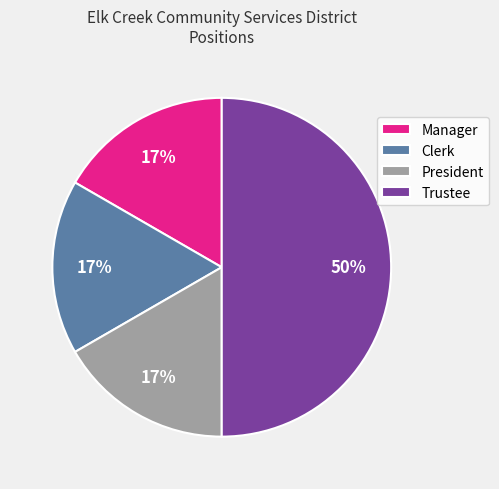

Between Trustee and Clerk, which is larger?

Trustee